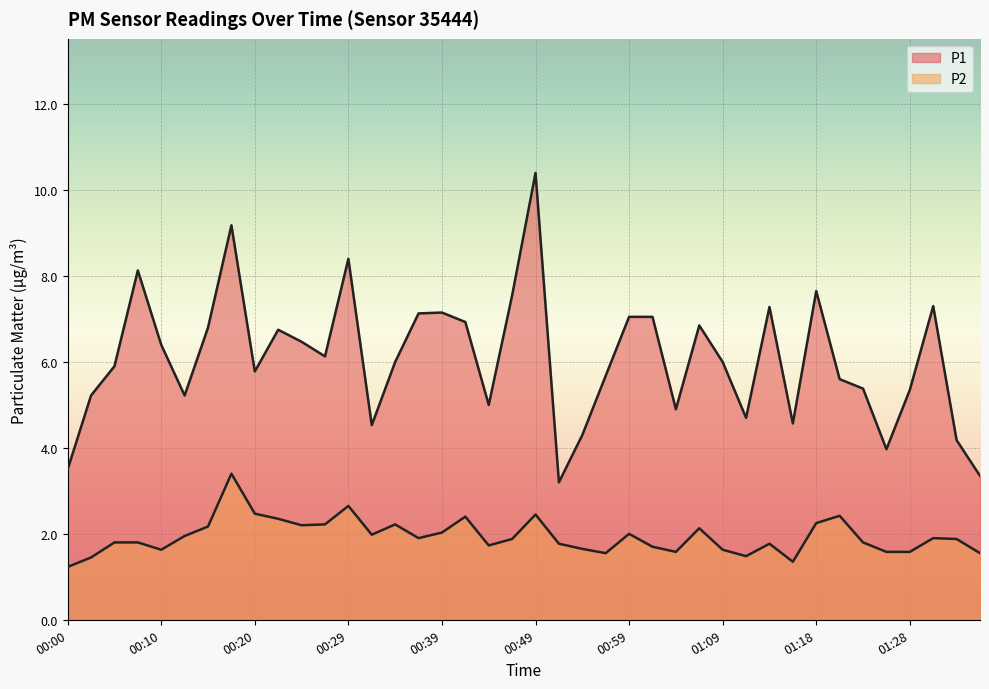

List the series in order of their peak value, highest first.

P1, P2